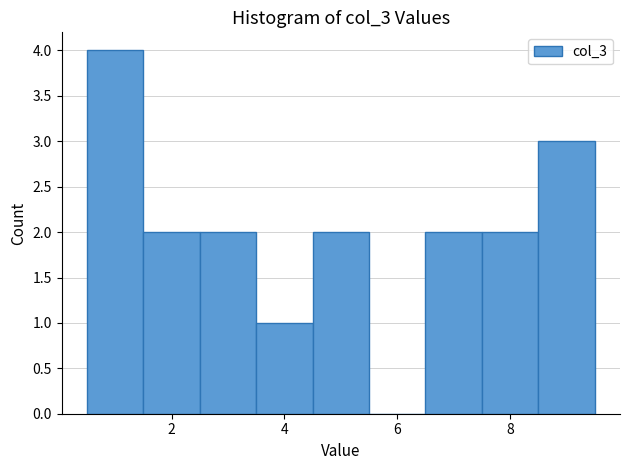

Reading left to right, transcribe this chart: for each bar, give the range it covers on the x-axis and its height. Neither the bar edges nor the heights are printed on the chart, so give them approximately, as read against the axes.

0.5 to 1.5: 4
1.5 to 2.5: 2
2.5 to 3.5: 2
3.5 to 4.5: 1
4.5 to 5.5: 2
5.5 to 6.5: 0
6.5 to 7.5: 2
7.5 to 8.5: 2
8.5 to 9.5: 3